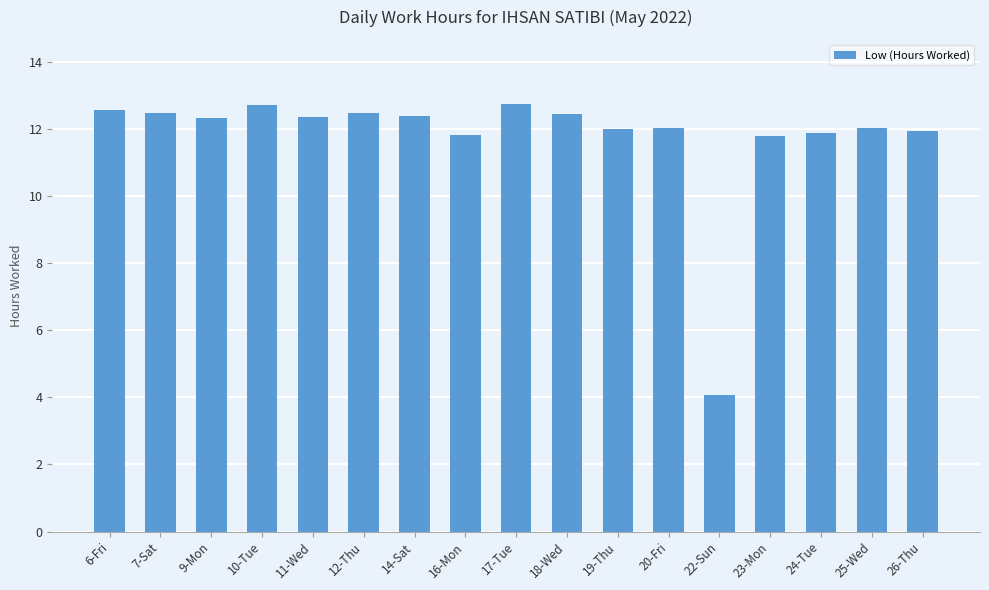

The chart shows a value of 16.2 at 14-Sat. True or false?

False